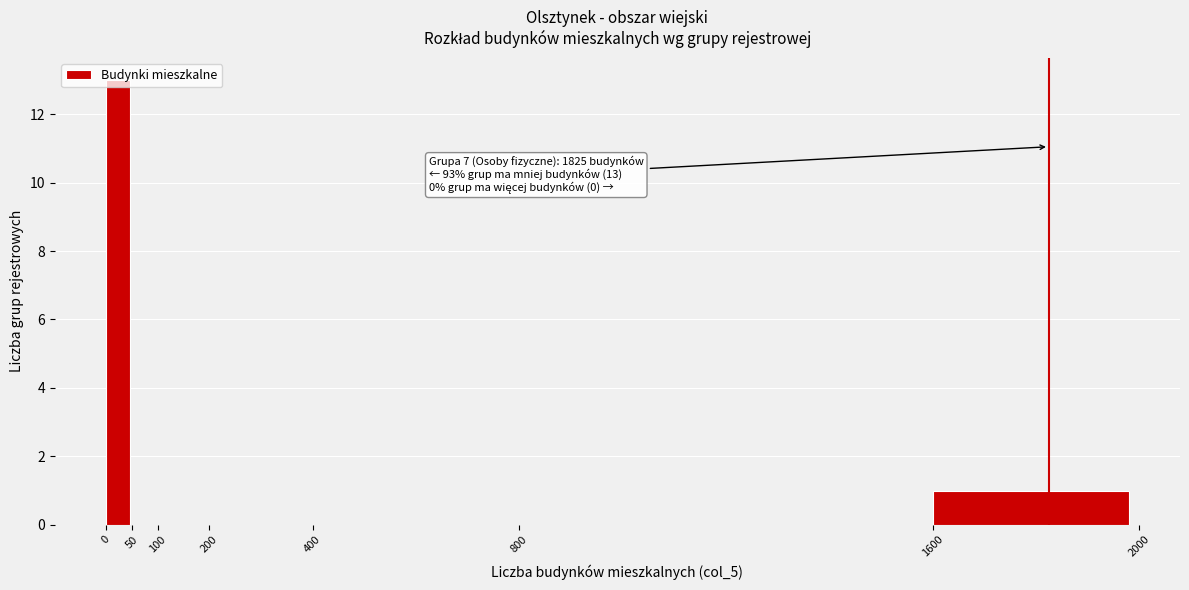

Over which range of the x-axis is the bar tallest?

0 to 50